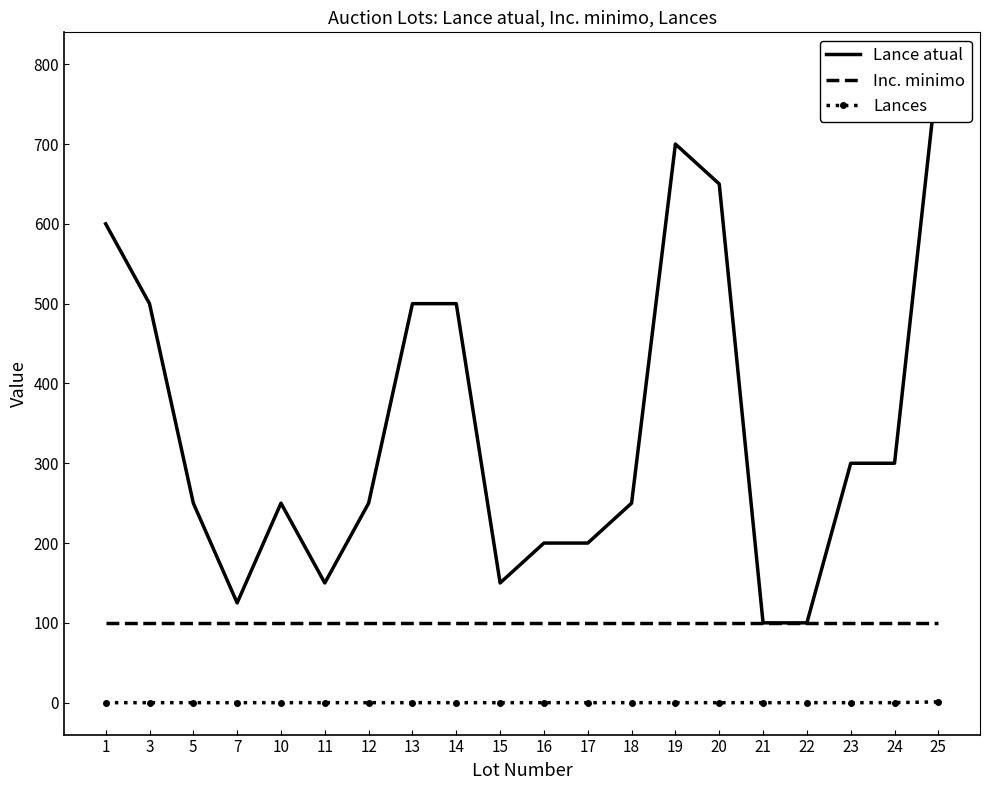

Is the value of Lance atual at 7 greater than the value of Lances at 20?

Yes